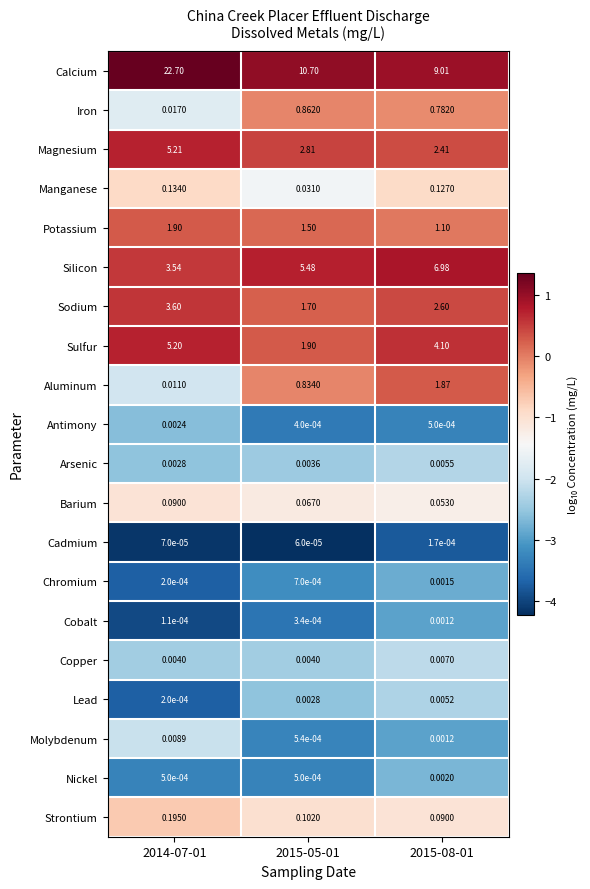

Is the value of Barium at 2015-08-01 greater than the value of Potassium at 2014-07-01?

No